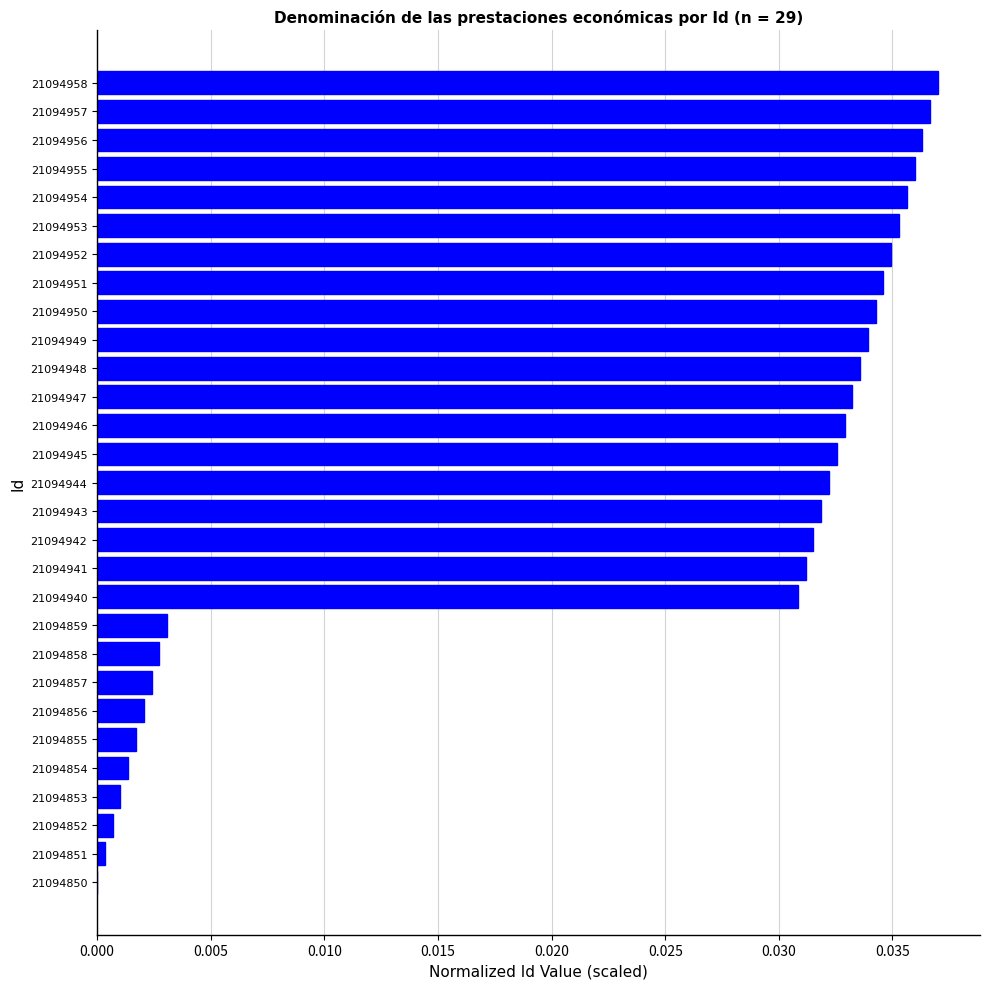

True or false: the data shows 0.0 at 21094856.

True